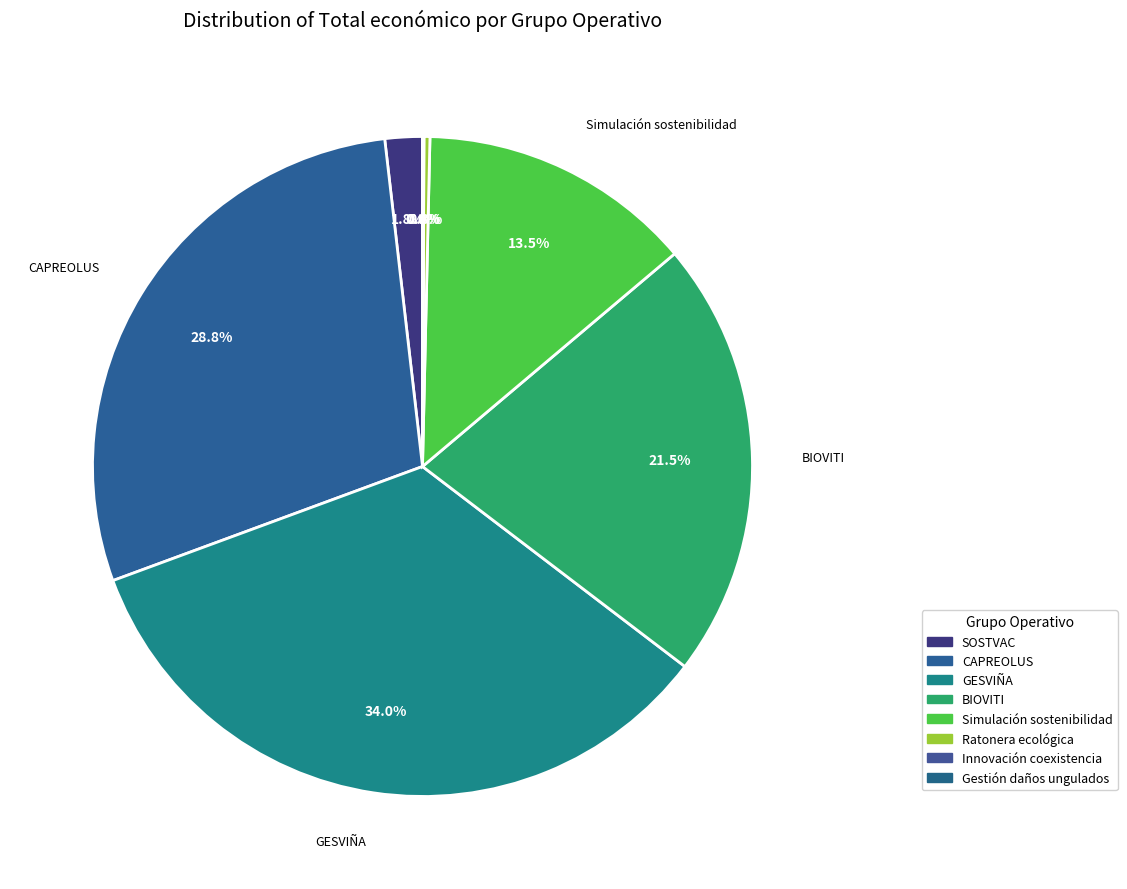

Count the number of slices in the pie.

8